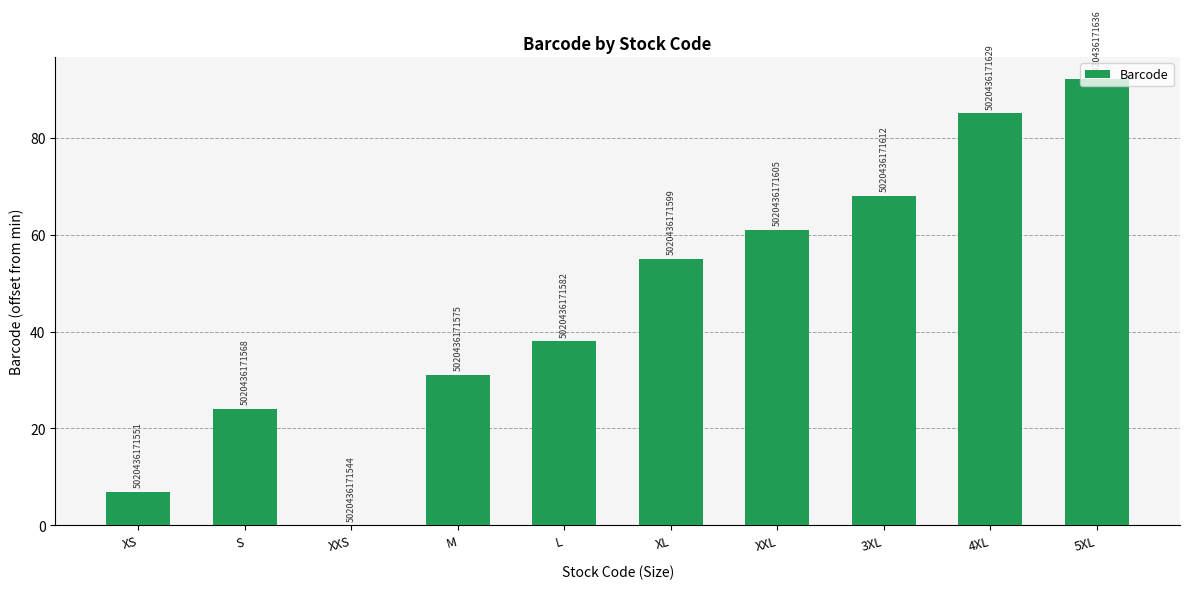

How many bars are there in total?

10